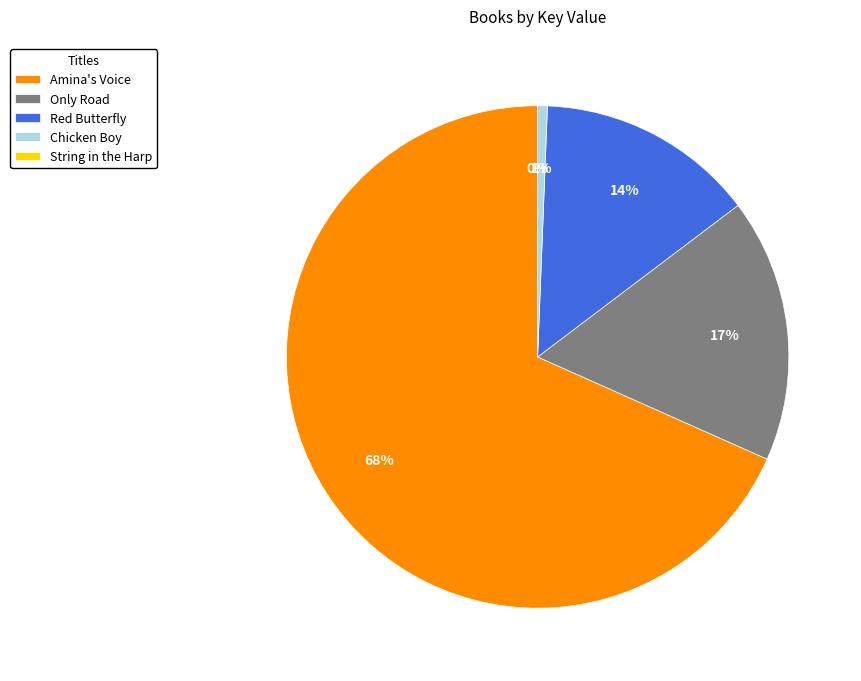

Which category has the biggest portion of the pie?

Amina's Voice